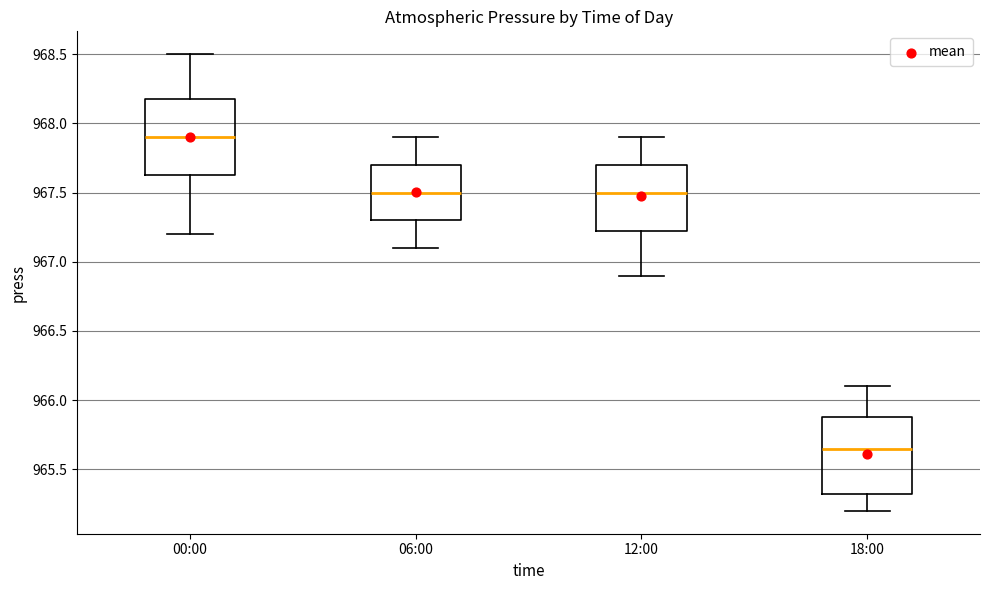

Where does the lower whisker of the box for 06:00 end on the y-axis? The values are not printed on the chart, so give them approximately, as read against the axis.

967.10